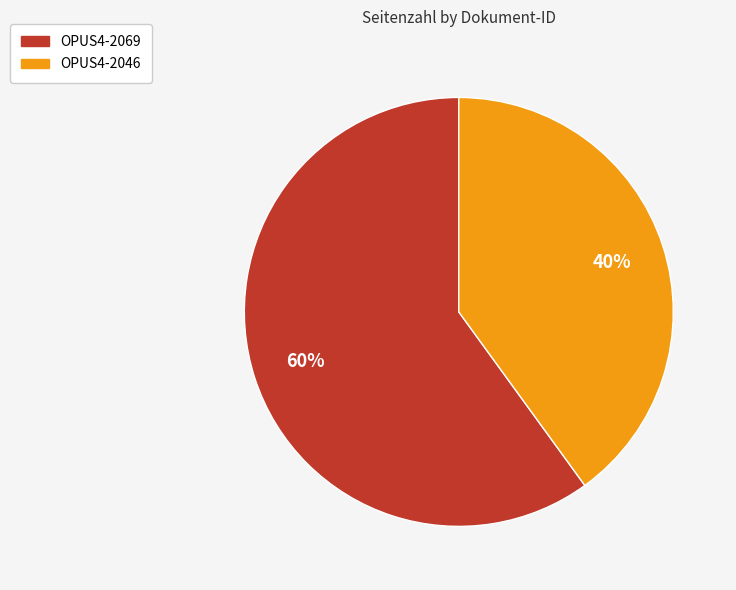

Which category accounts for the majority?

OPUS4-2069